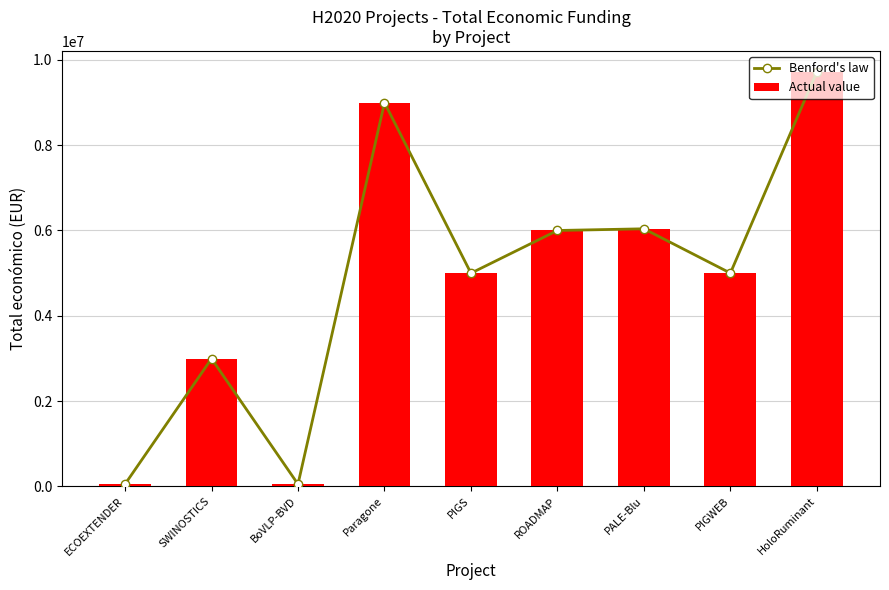

What position from the left is PIGWEB?

8